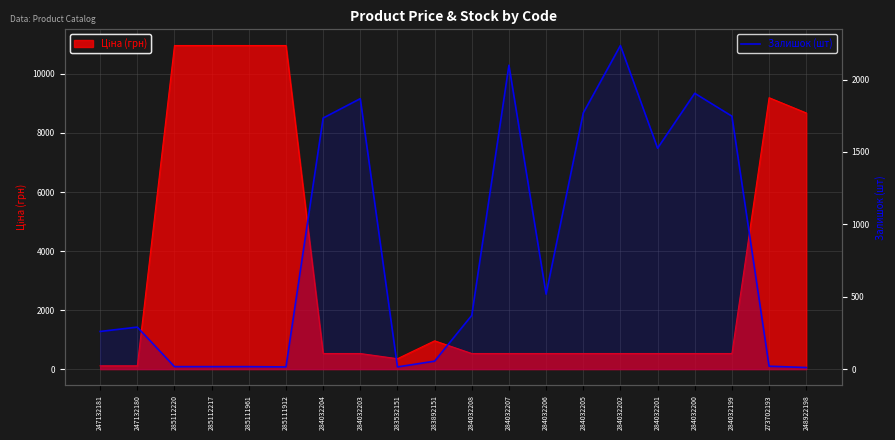

True or false: there are more than 1 points higher than both neighbors.

True